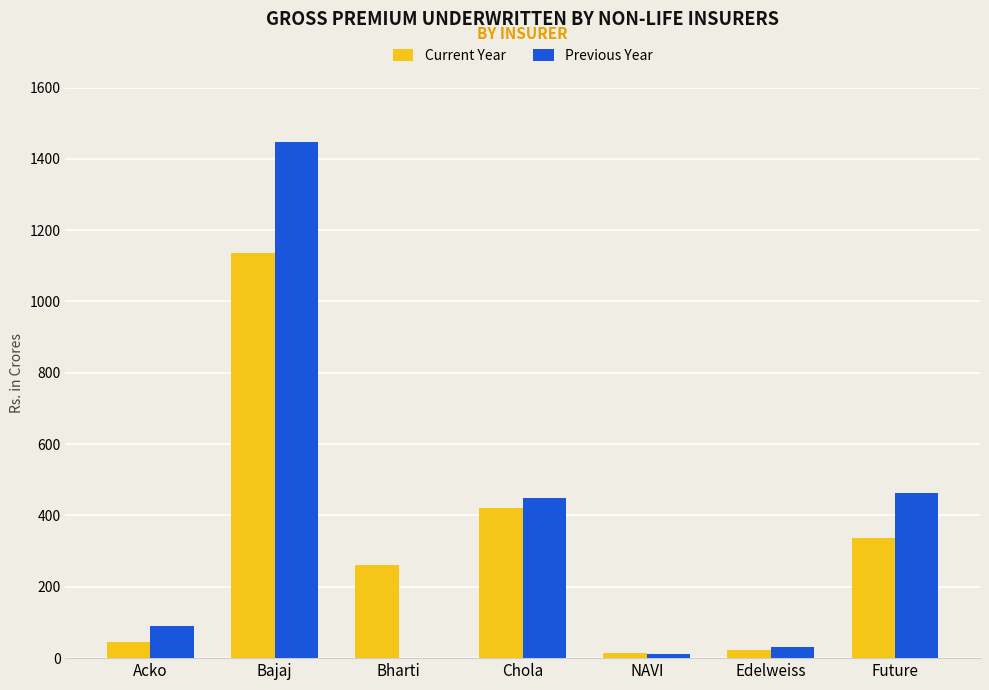

At which label does Current Year first exceed 261?

Bajaj